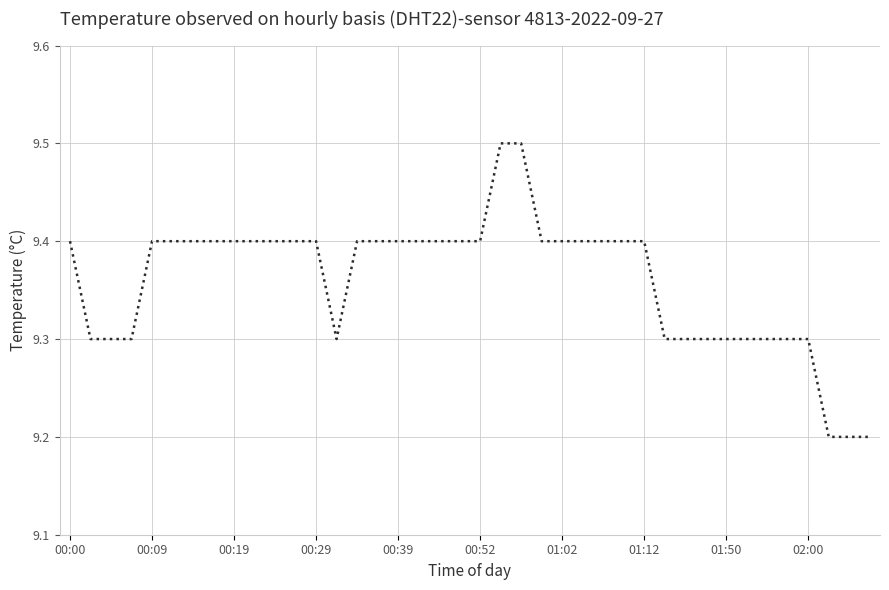

What is the greatest value displayed?

9.5